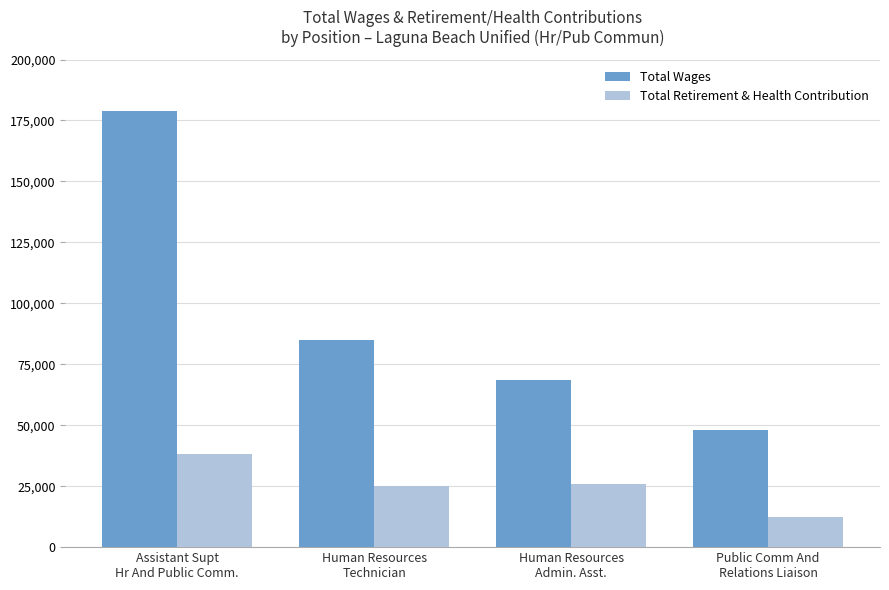

Which series changed the most between Assistant Supt
Hr And Public Comm. and Public Comm And
Relations Liaison?

Total Wages